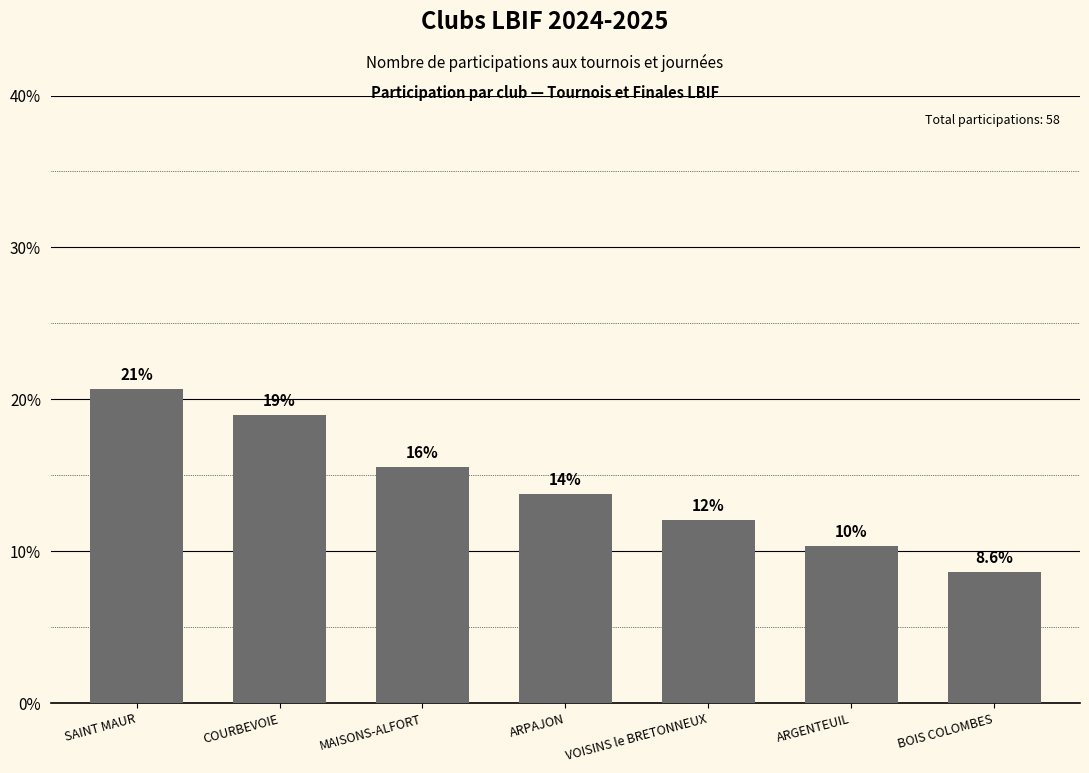

At which category does the chart reach its peak across all series?

SAINT MAUR